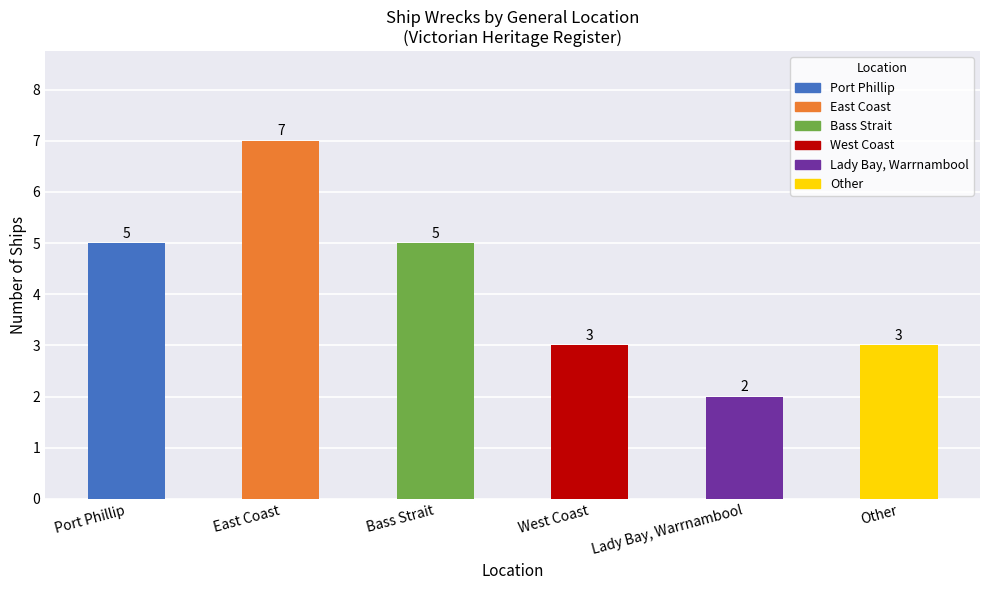

Which category has the lowest value across all series?

Lady Bay, Warrnambool